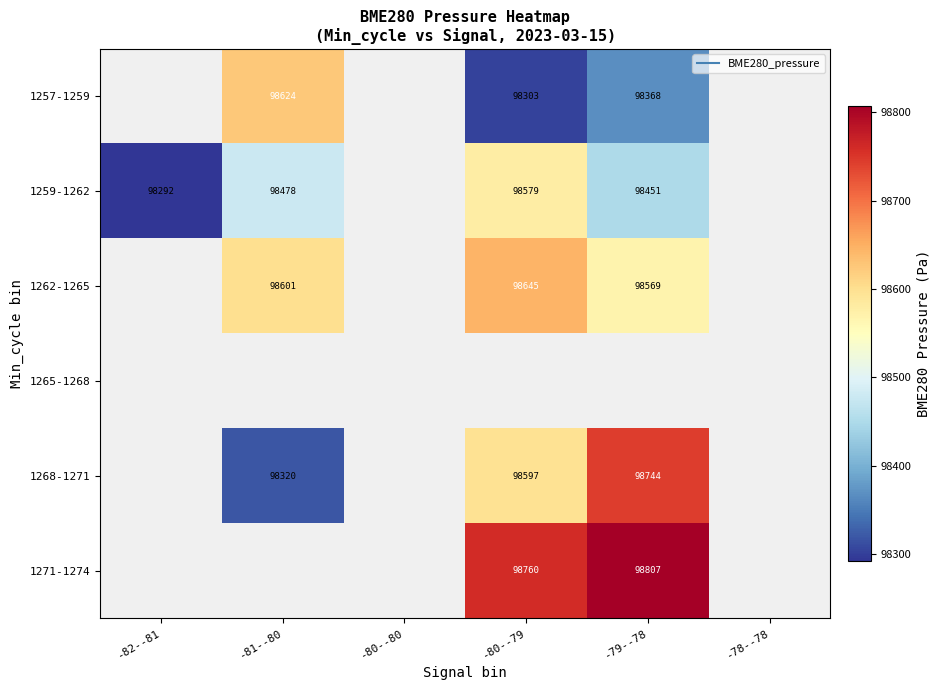

Between -78--78 and -79--78, which is larger?

-79--78